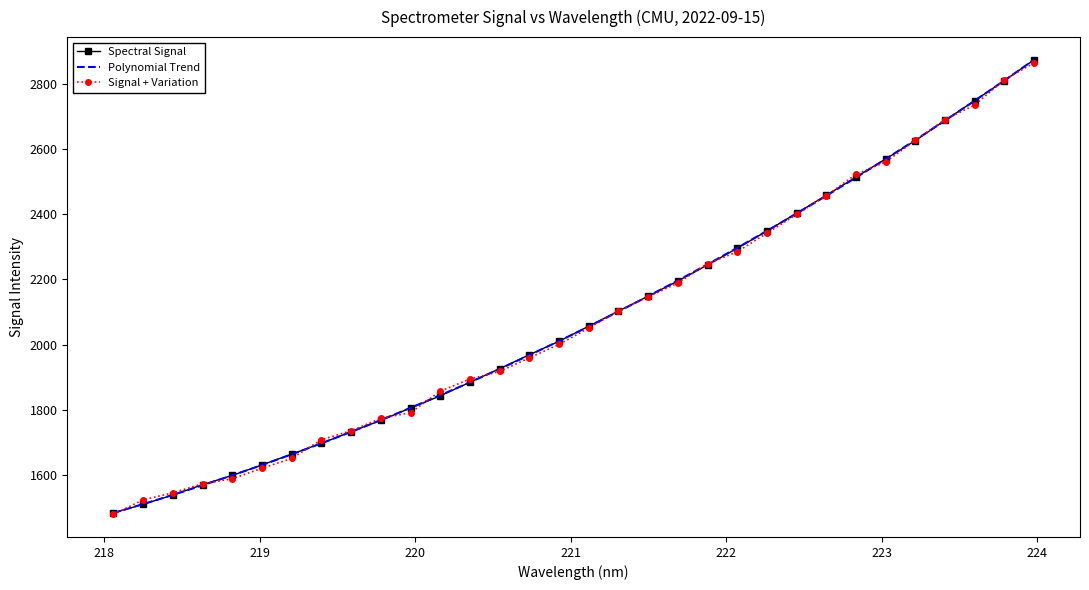

The chart shows a value of 2244.2 at 221.8812. True or false?

True